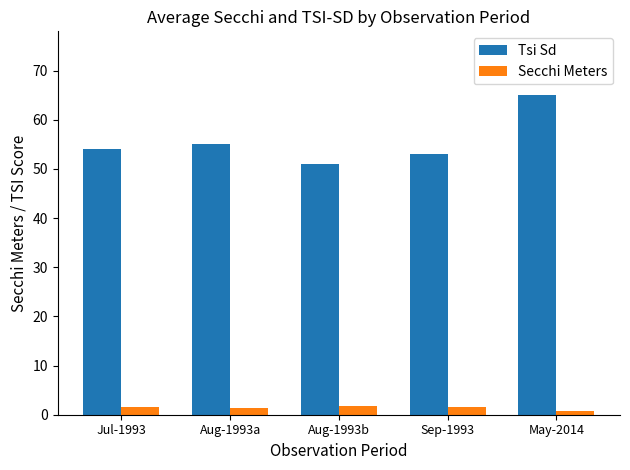

What position from the right is Aug-1993a?

4